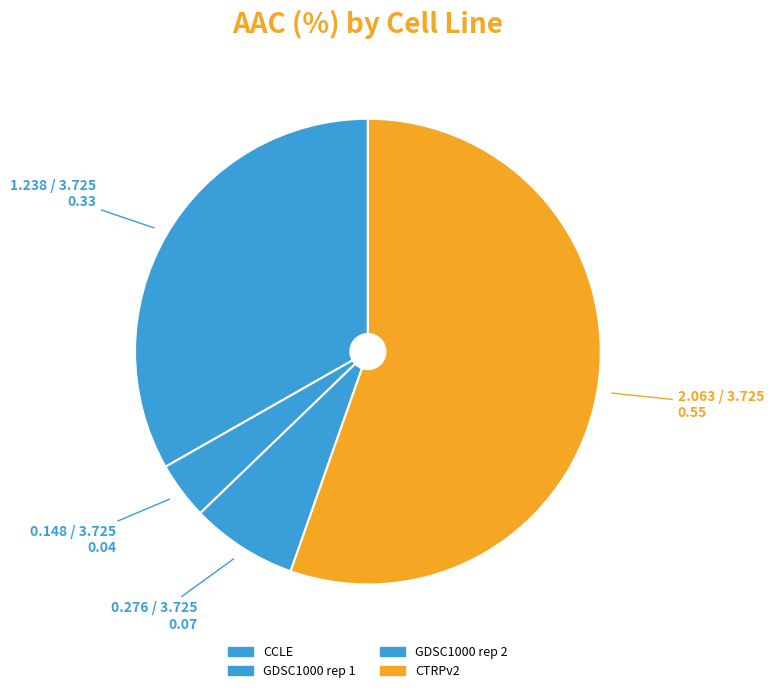

What portion of the pie excludes CTRPv2?

44.6%